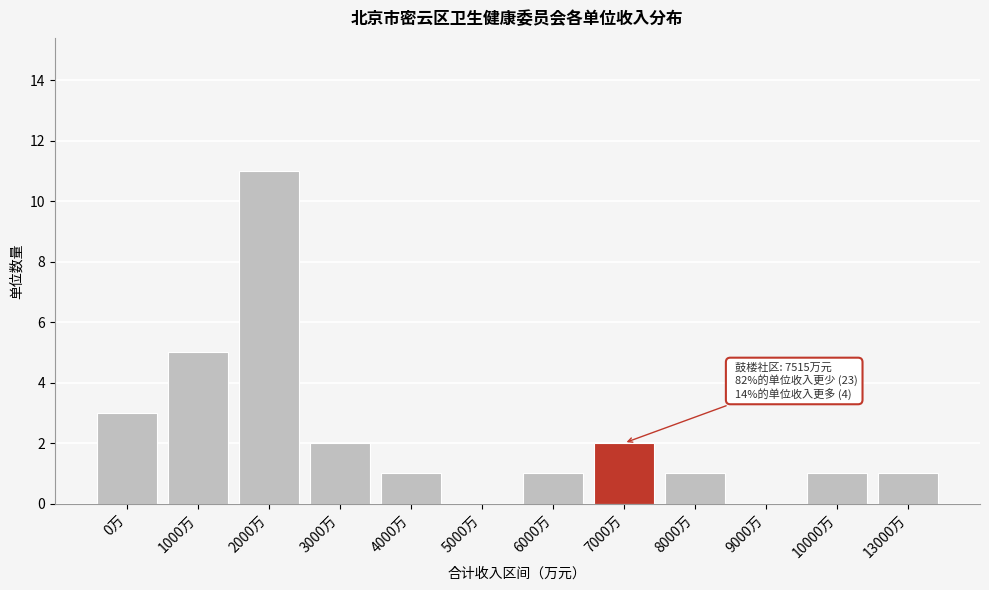

Reading left to right, extract all data points from this chart.

0万=3	1000万=5	2000万=11	3000万=2	4000万=1	5000万=0	6000万=1	7000万=2	8000万=1	9000万=0	10000万=1	13000万=1